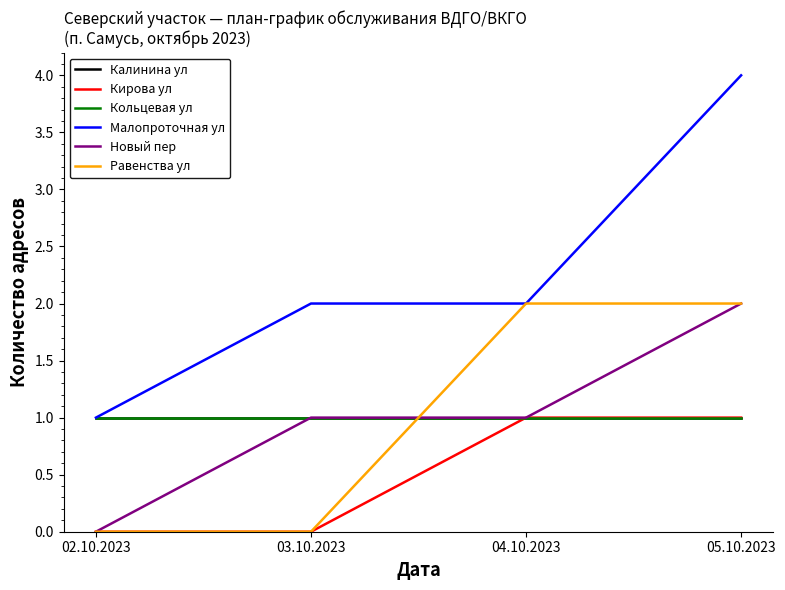

Is the value of Калинина ул at 05.10.2023 greater than the value of Кирова ул at 04.10.2023?

No